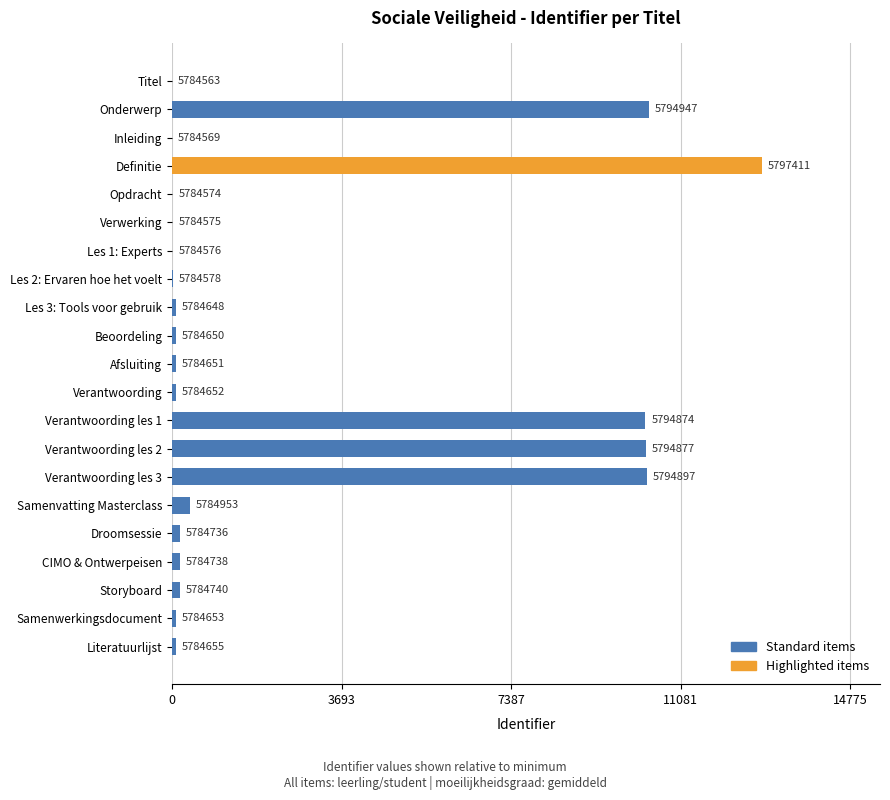

What is the difference between the second highest and second lowest values?

10378